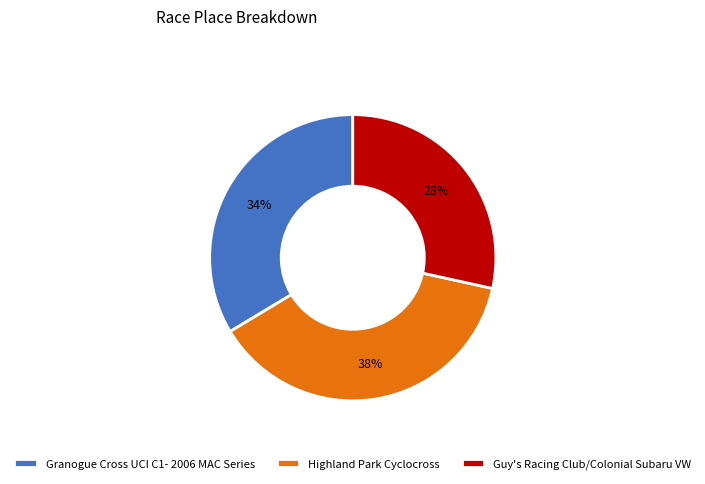

Which category has the biggest portion of the pie?

Highland Park Cyclocross